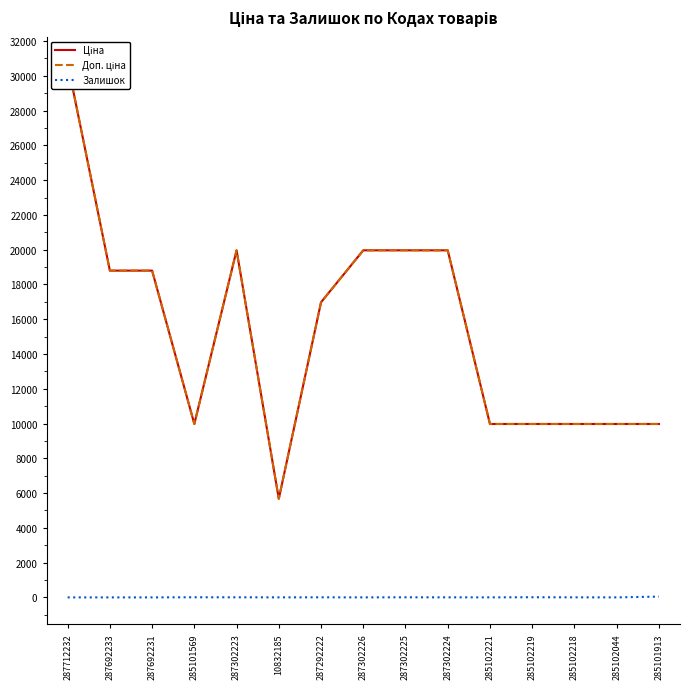

Which series has the largest total across all categories?

Ціна